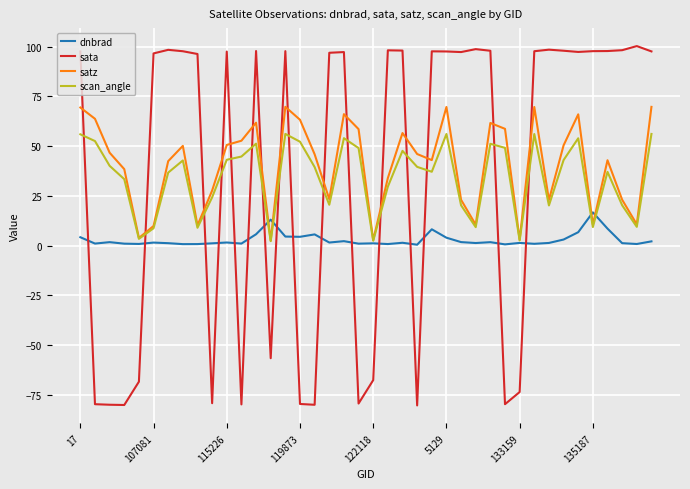

How many intersections are there between satz and sata?

16